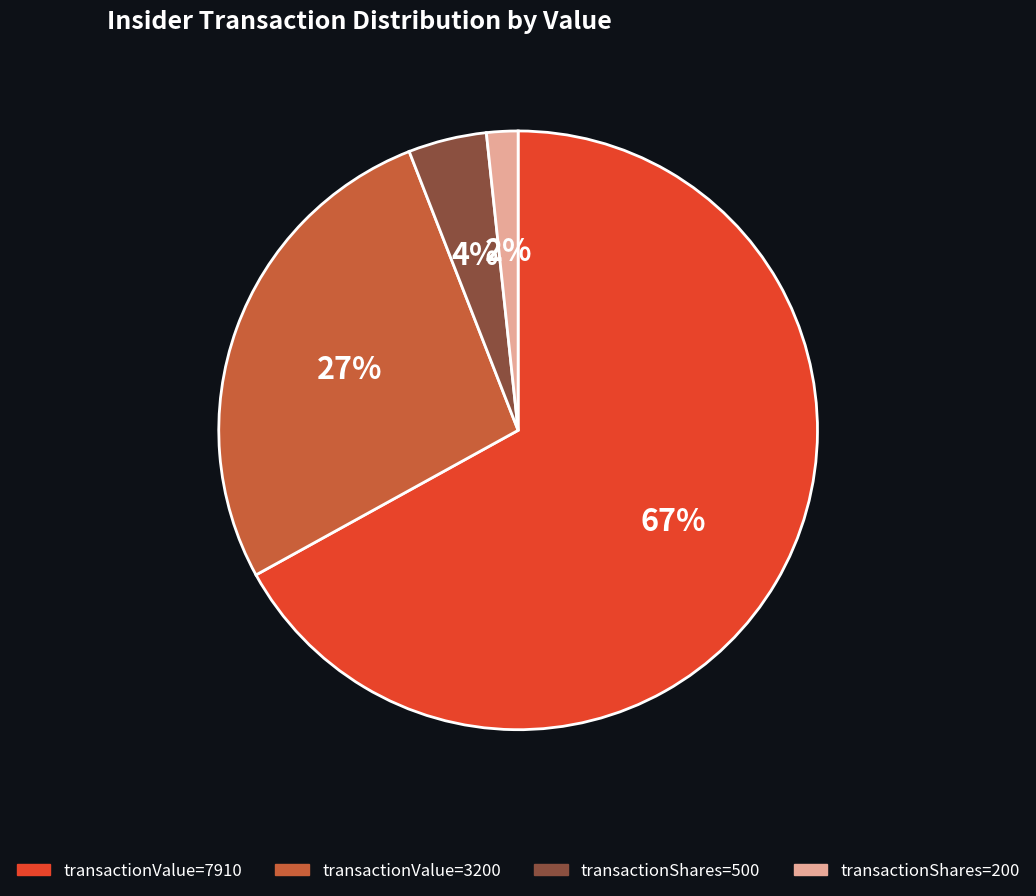

Between transactionValue=3200 and transactionValue=7910, which is larger?

transactionValue=7910